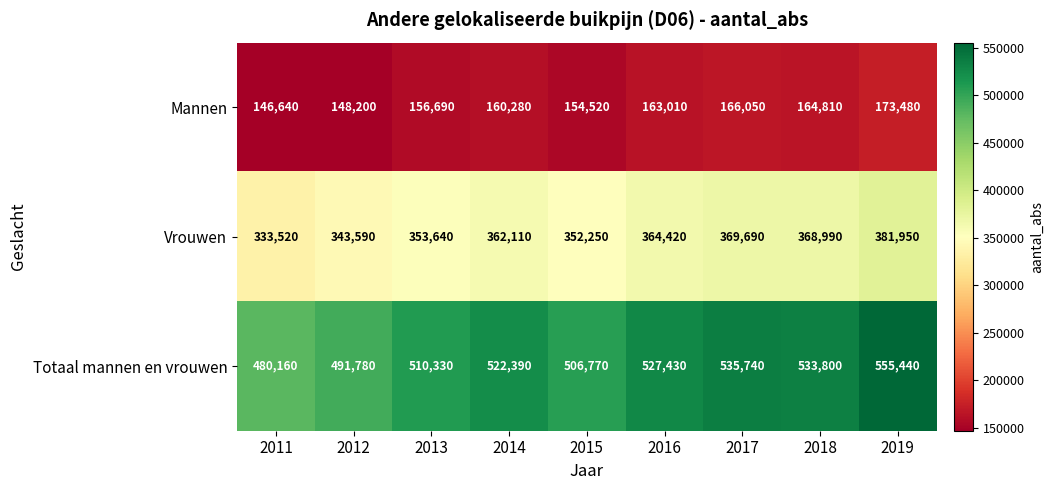

The Vrouwen series shows 333520 at 2011. True or false?

True